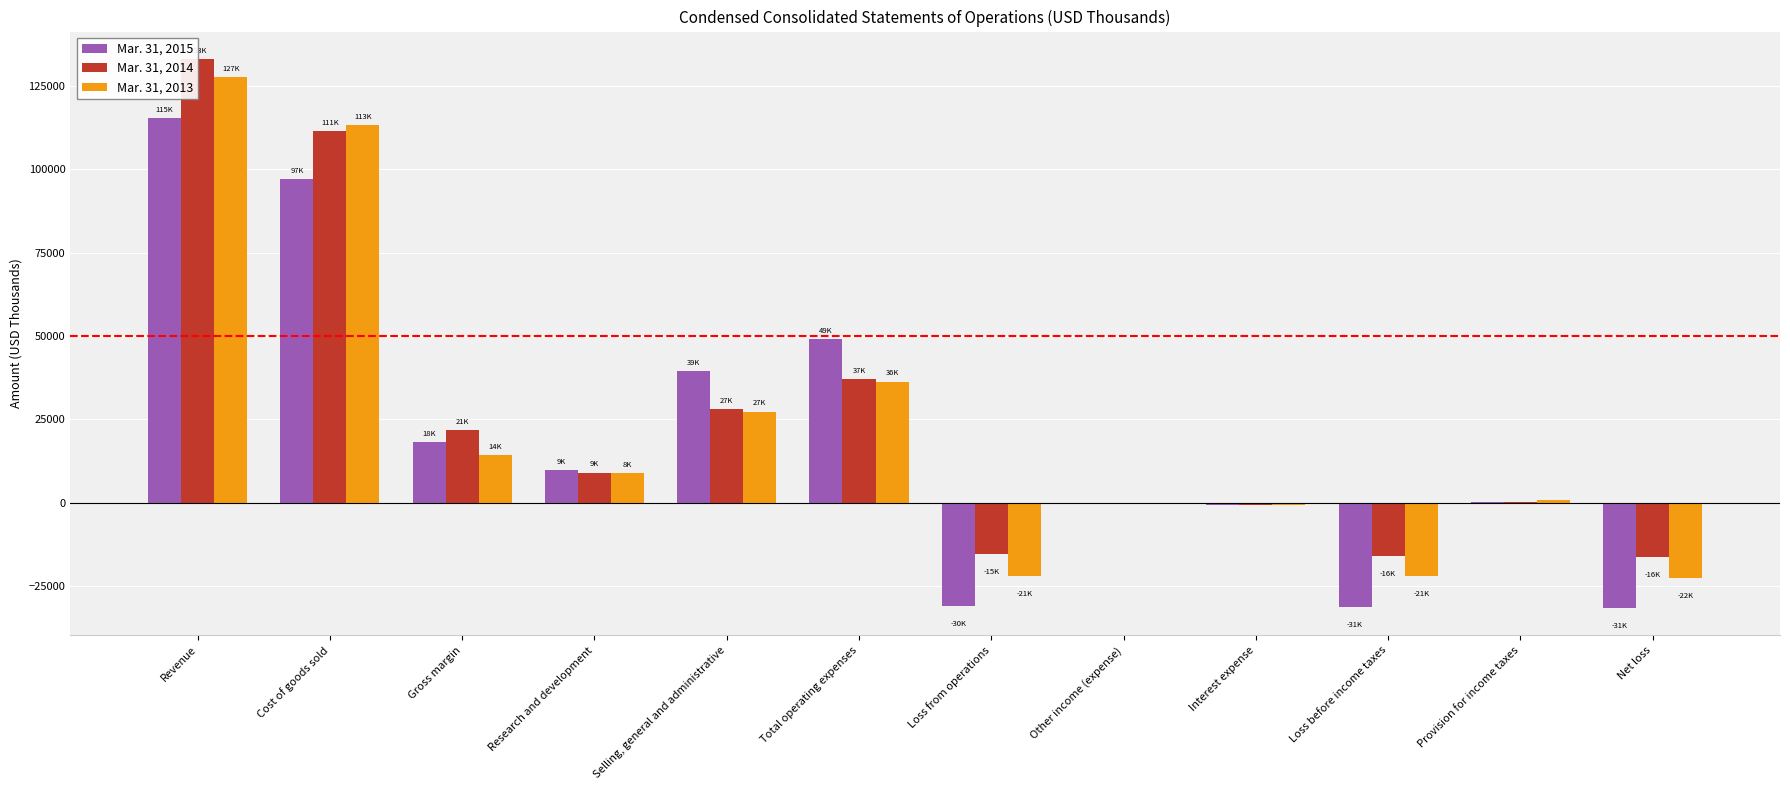

Count the number of data series in this chart.

3